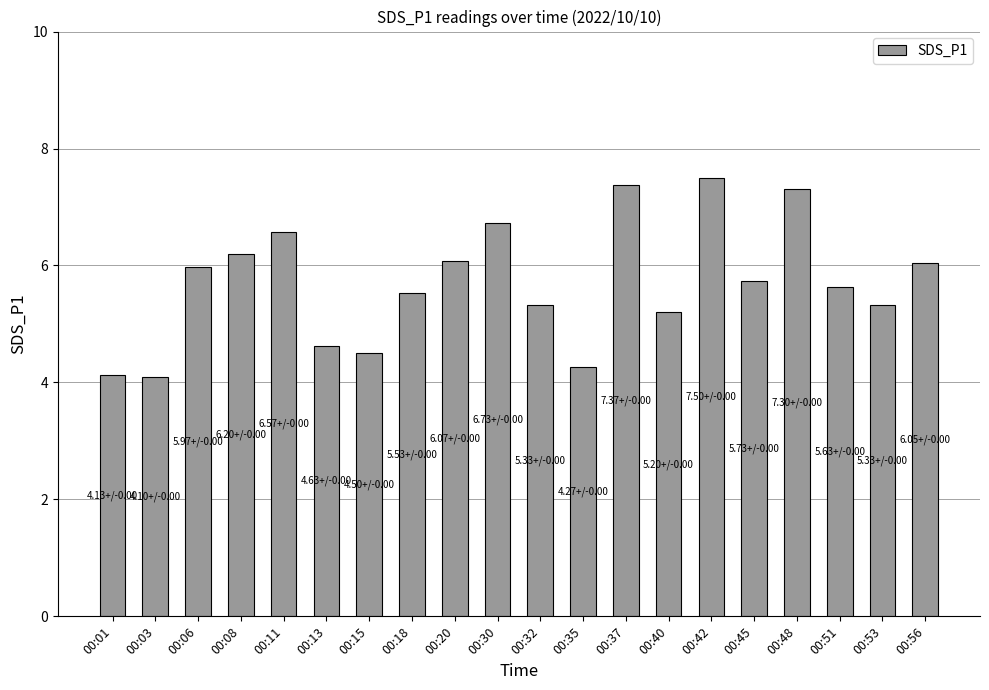

How many distinct data groups are displayed?

1